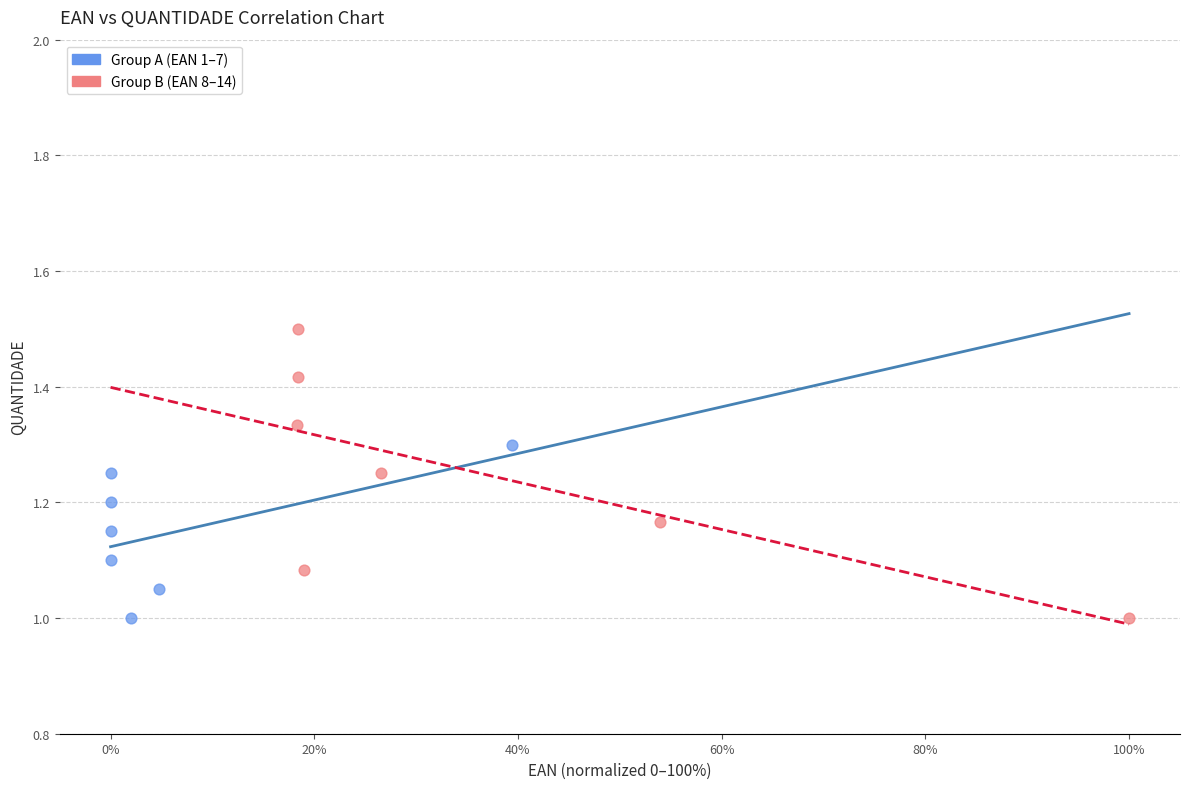

Which series has the largest Y range (max minus min)?

Group B (EAN 8–14)